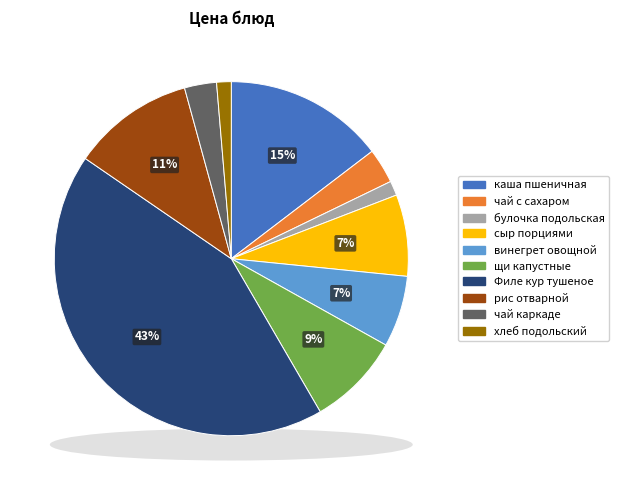

Between винегрет овощной and сыр порциями, which is larger?

сыр порциями